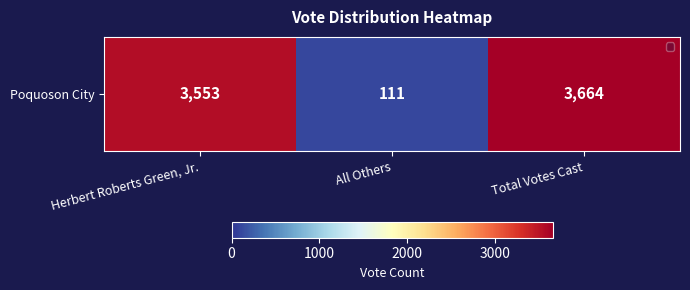

Where is the data nearest to the value 1887?

Herbert Roberts Green, Jr.